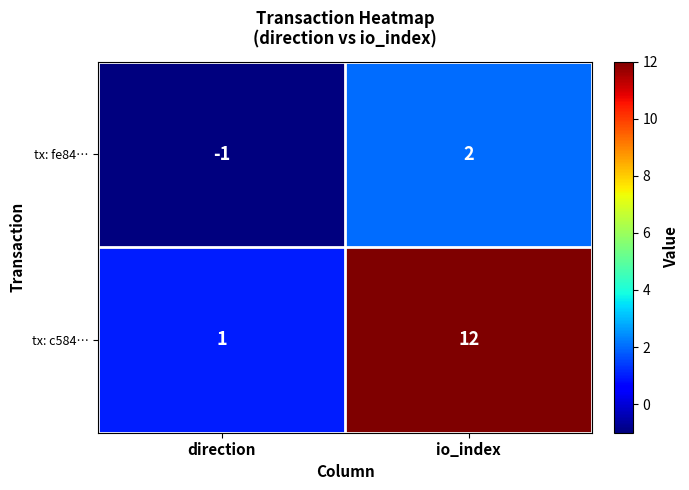

Rank the series by their average value, from lowest to highest.

tx: fe84…, tx: c584…